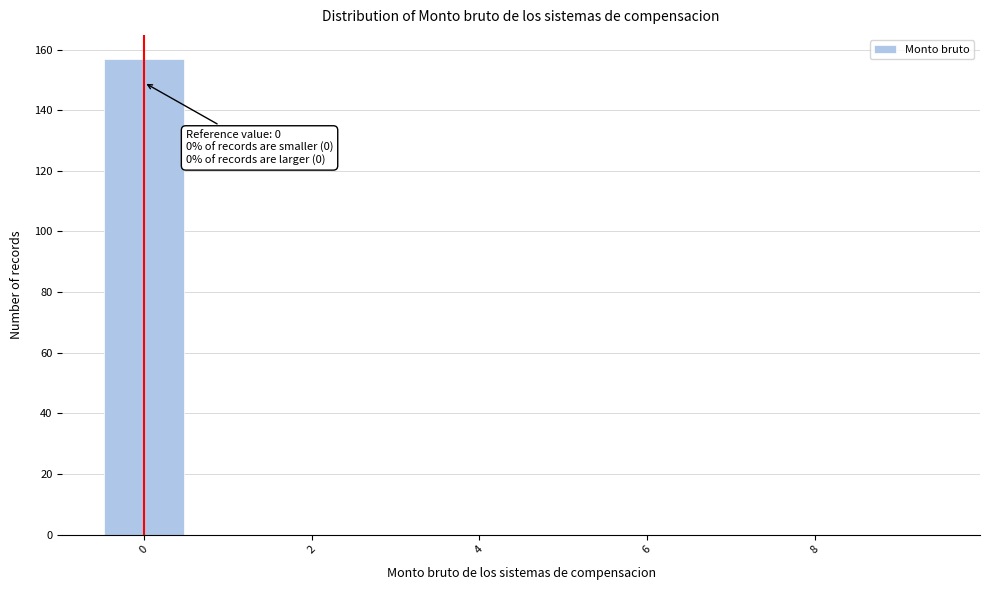

Which range on the x-axis has the tallest bar?

-0.5 to 0.5